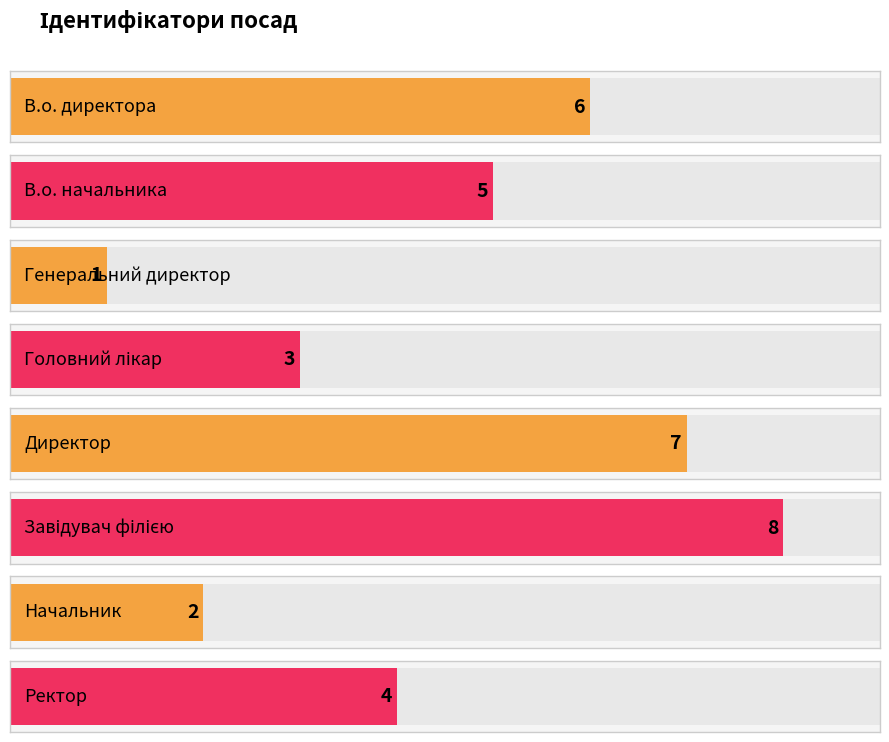

At which category does the chart reach its peak across all series?

Завідувач філією